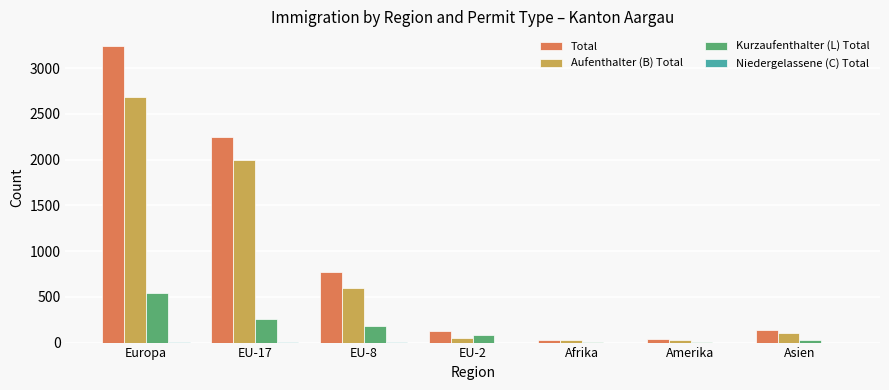

True or false: Aufenthalter (B) Total has a value of 2689 at Europa.

True